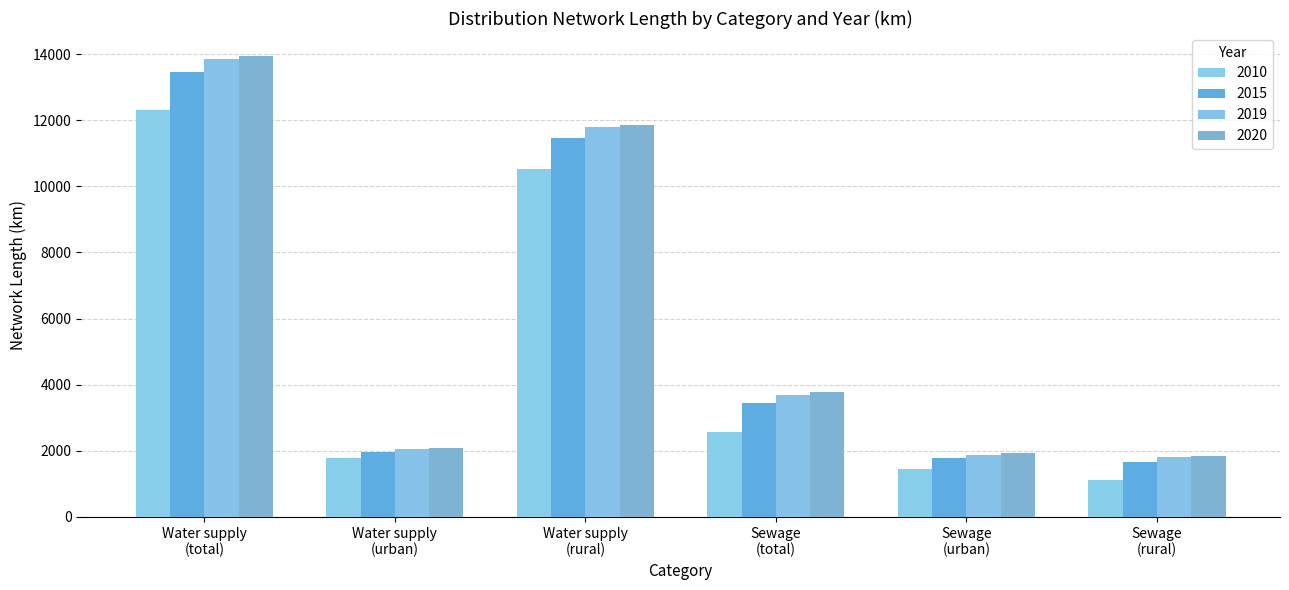

Where does the 2015 series first go above 3436?

Water supply
(total)